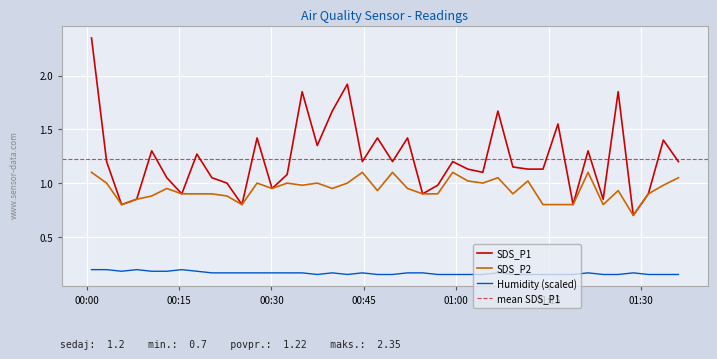

How many series are shown in this chart?

3